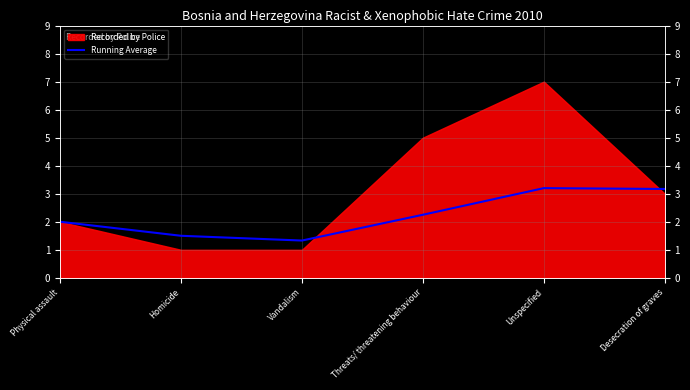

At which label does the data first exceed 2?

Threats/ threatening behaviour